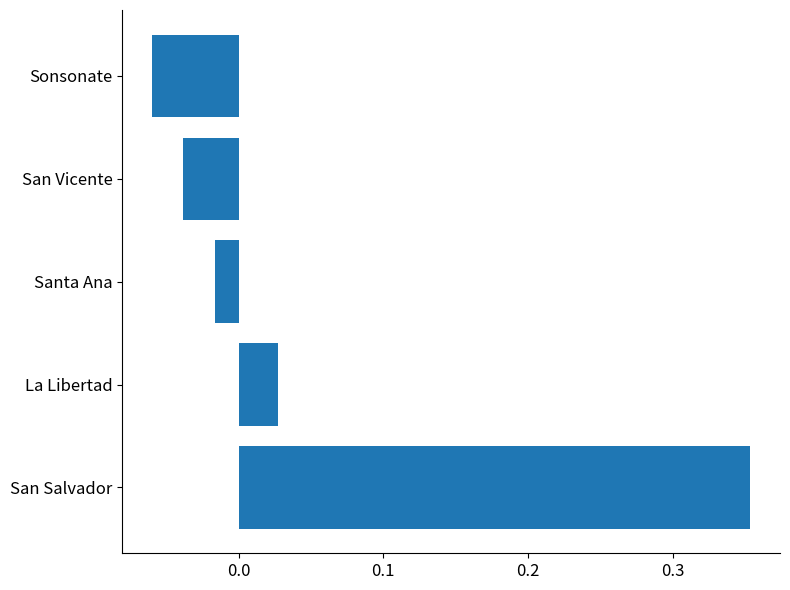

At which label is the value closest to 0?

Santa Ana